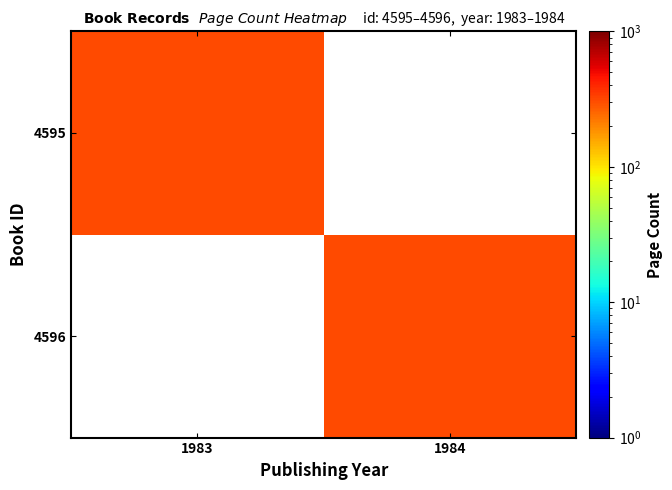

What is the approximate value of 4596 at 1984?

312.0